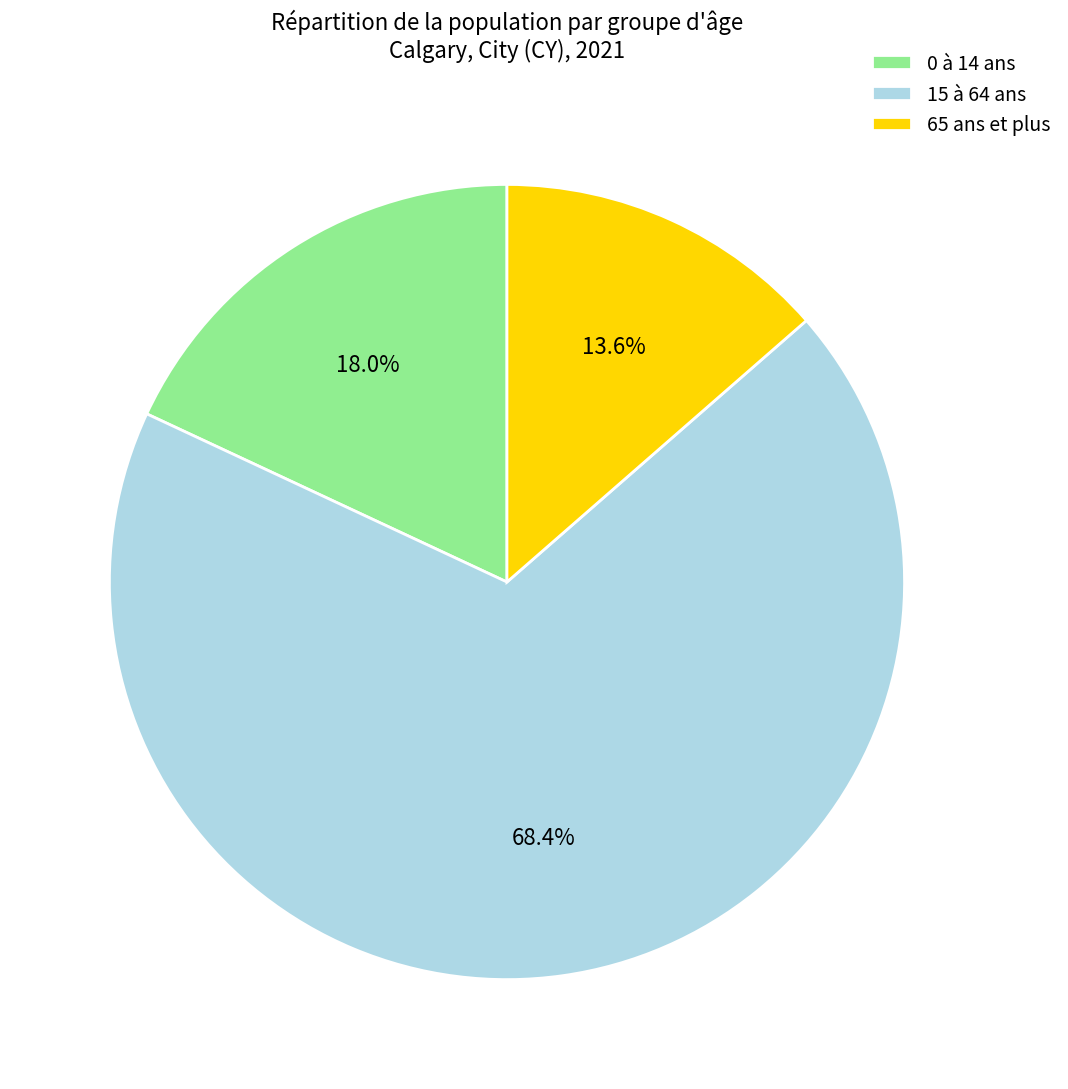

Which category has the biggest portion of the pie?

15 à 64 ans